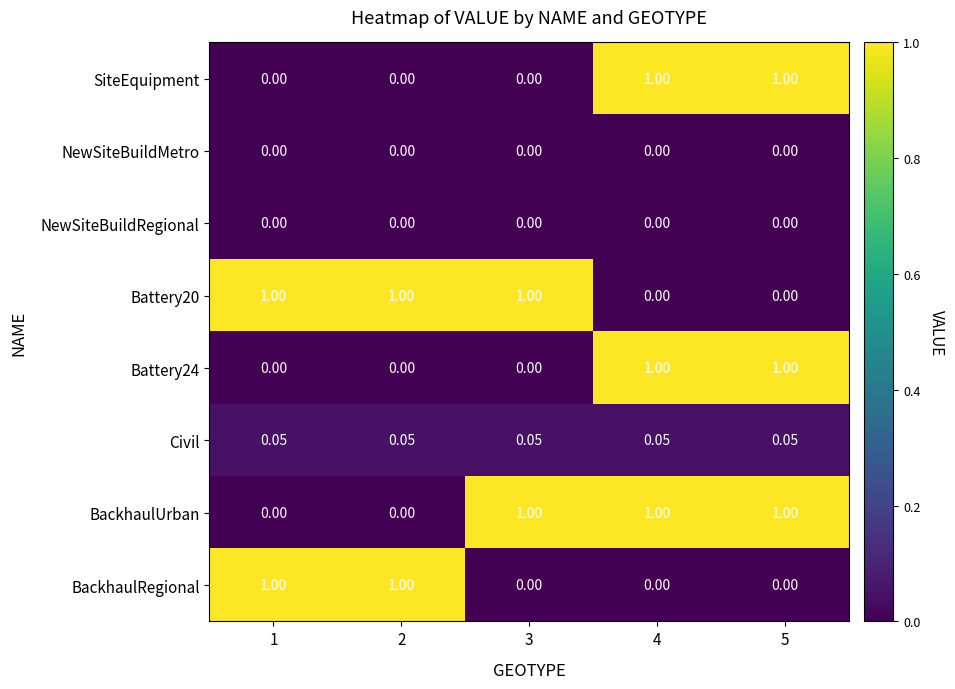

Is the value of Battery24 at 2 greater than the value of Battery20 at 1?

No